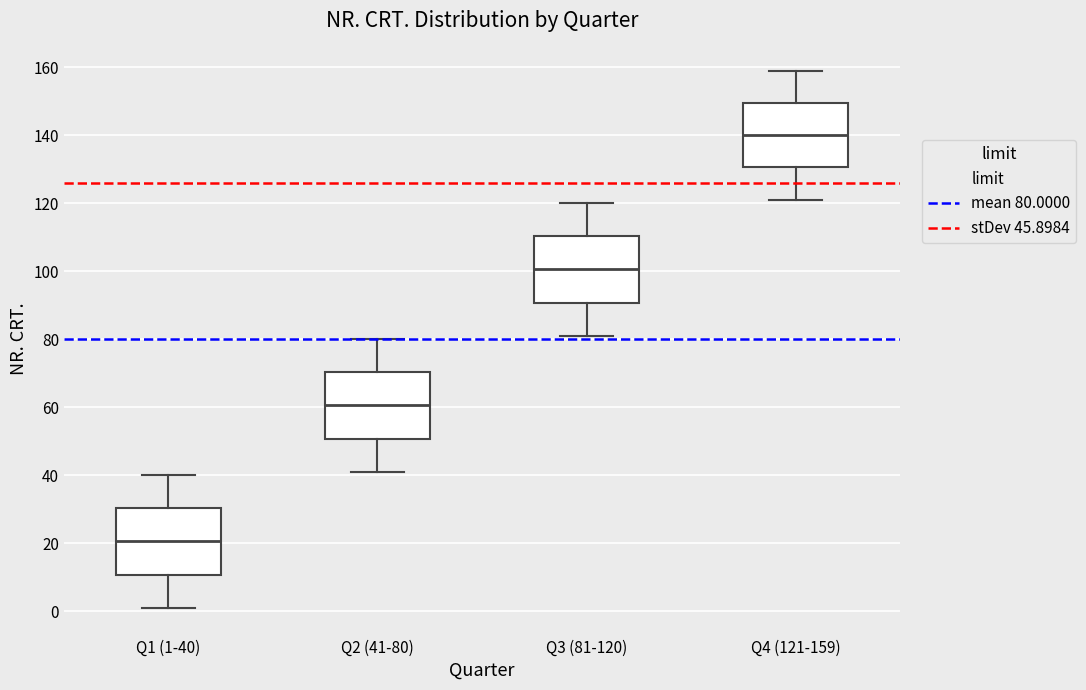

Reading left to right, transcribe this box plot: for each box, give where its median line is, the range the box spans, and where its two whiskers end, as read against the y-axis. The values are not printed on the chart, so give them approximately, as read against the axis.

Q1 (1-40): median 20, box 10 to 30, whiskers 2 to 40
Q2 (41-80): median 60, box 50 to 70, whiskers 42 to 80
Q3 (81-120): median 100, box 90 to 110, whiskers 82 to 120
Q4 (121-159): median 140, box 130 to 150, whiskers 122 to 160